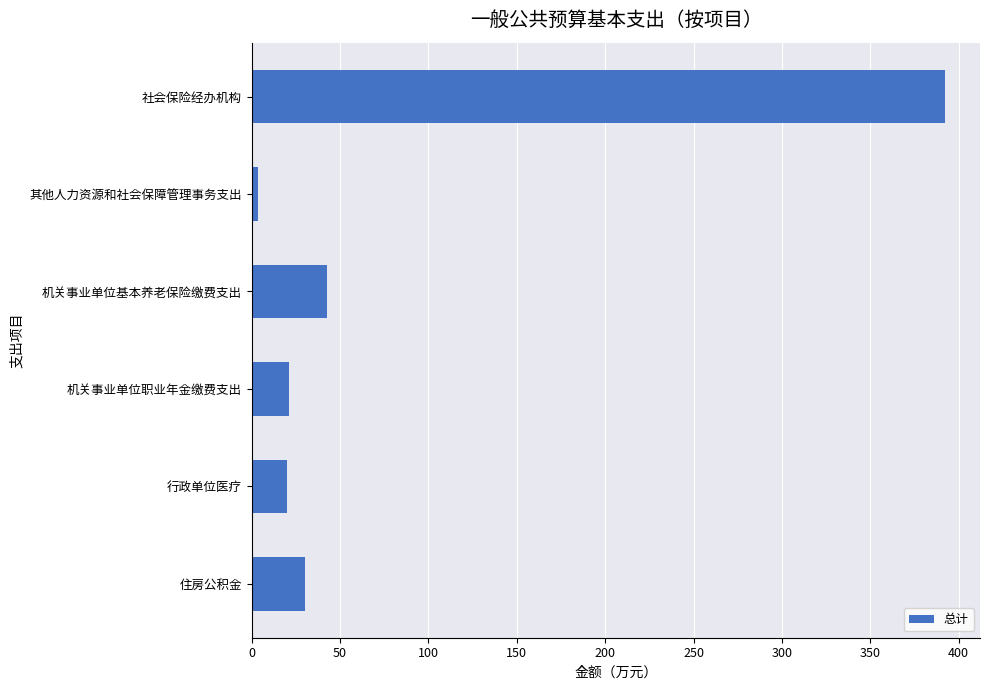

What is the label of the 6th bar from the bottom?

社会保险经办机构